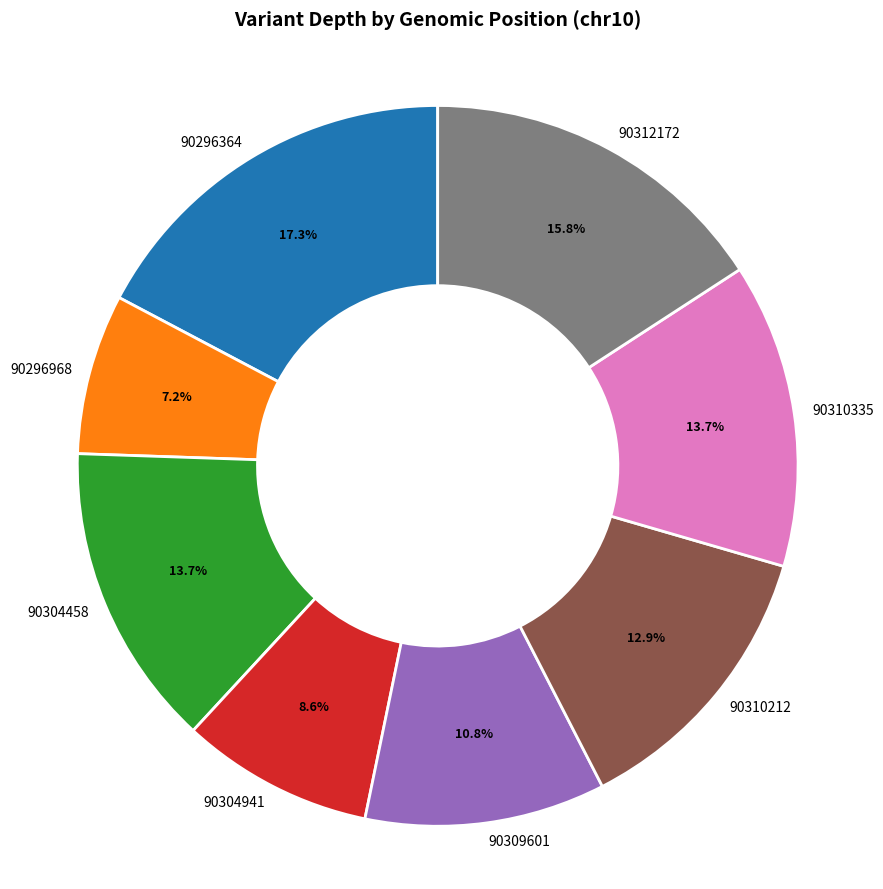

True or false: 90296364 accounts for 31% of the total.

False